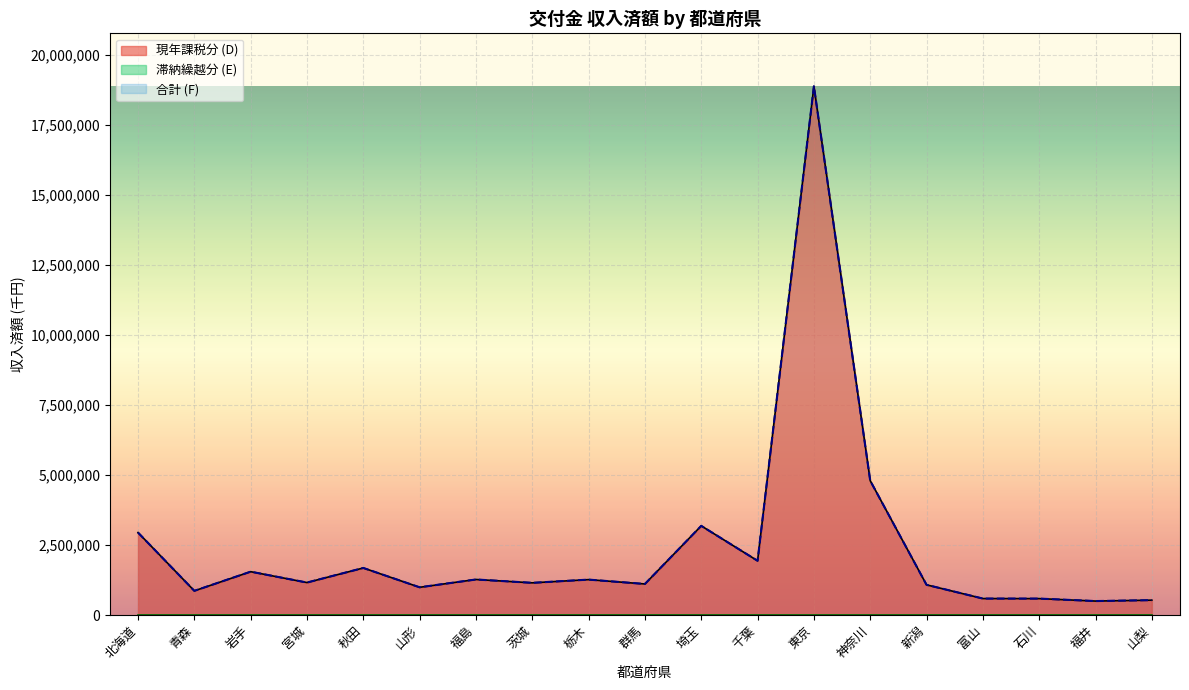

Where does the 合計 (F) series first go above 1159724?

北海道